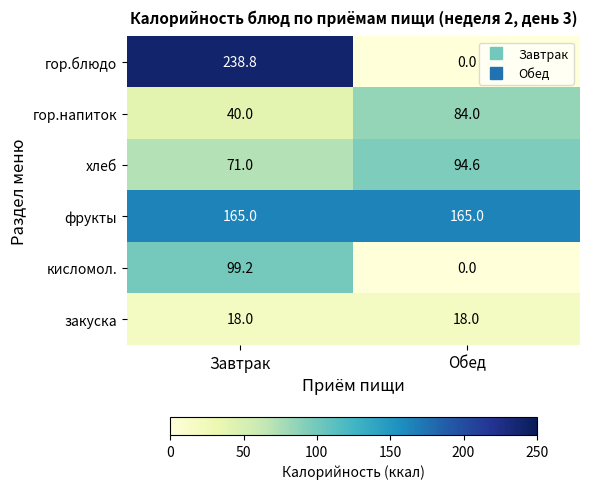

The value of гор.напиток at Завтрак is 67.8. True or false?

False